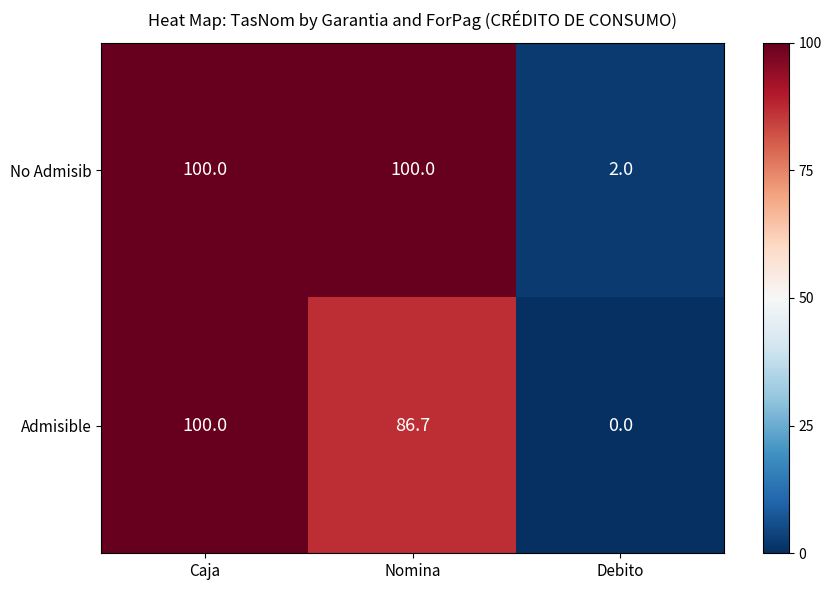

How many distinct data groups are displayed?

2